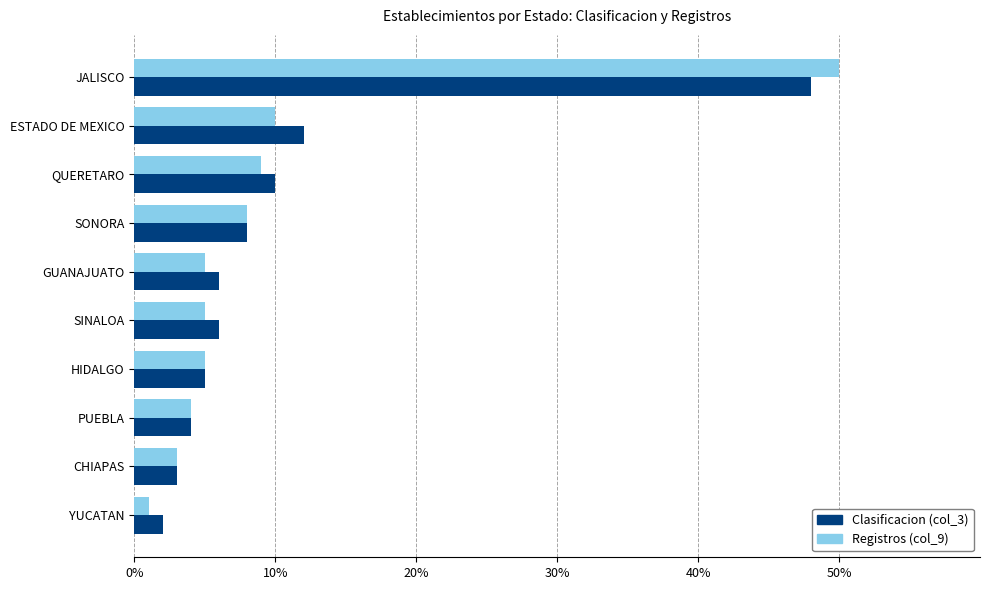

Which category has the highest value in the Registros (col_9) series?

JALISCO